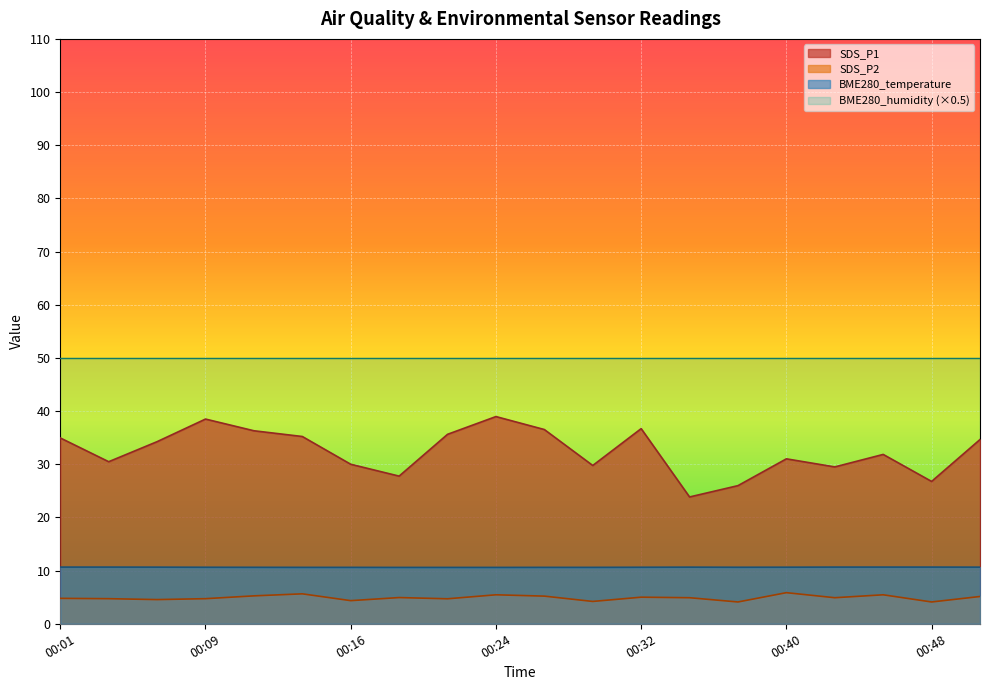

Where is the first local minimum for SDS_P1?

00:03